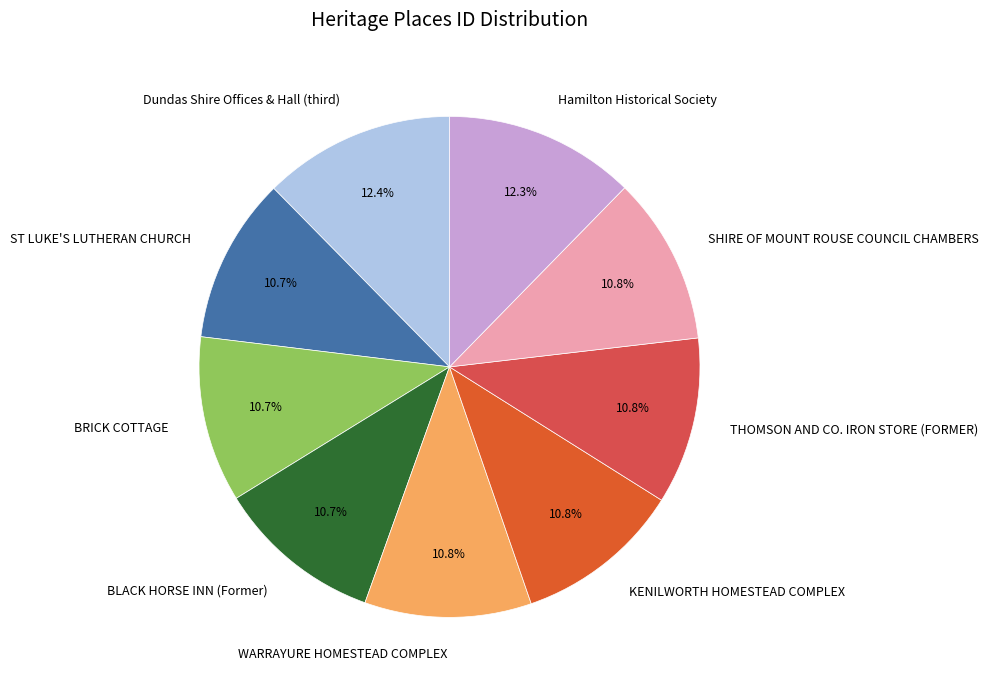

How much of the chart is everything except THOMSON AND CO. IRON STORE (FORMER)?

89.2%